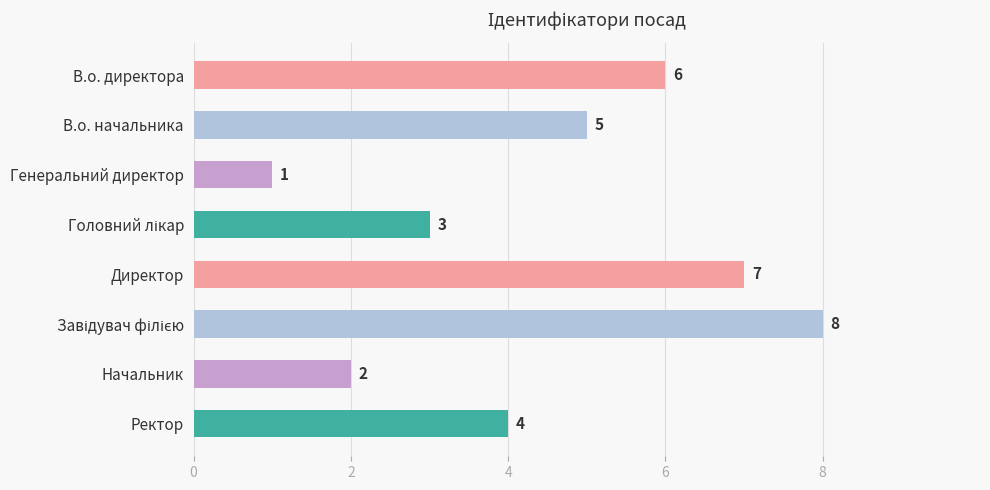

The chart shows a value of 6 at Ректор. True or false?

False